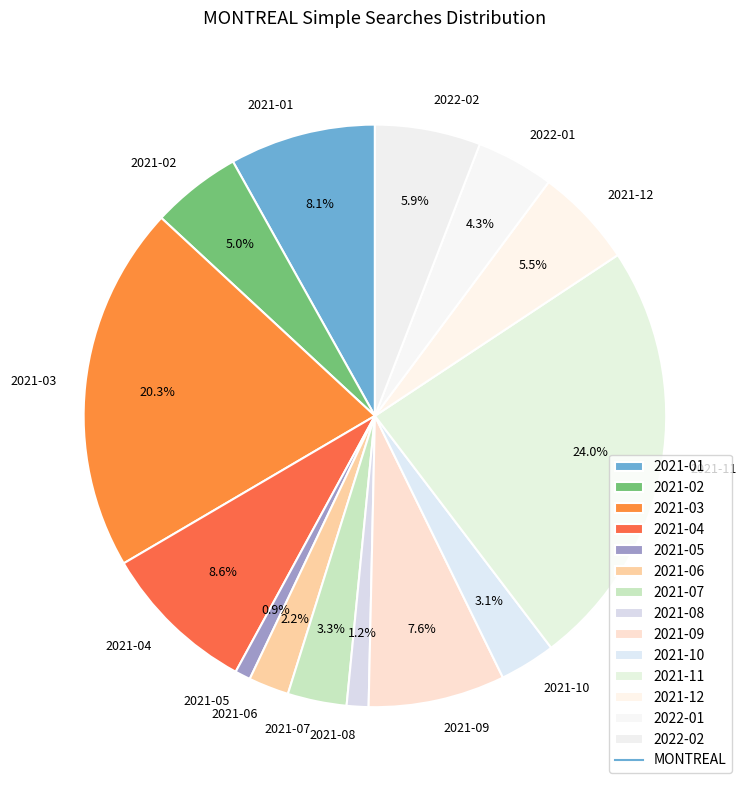

Which slice is the largest?

2021-11